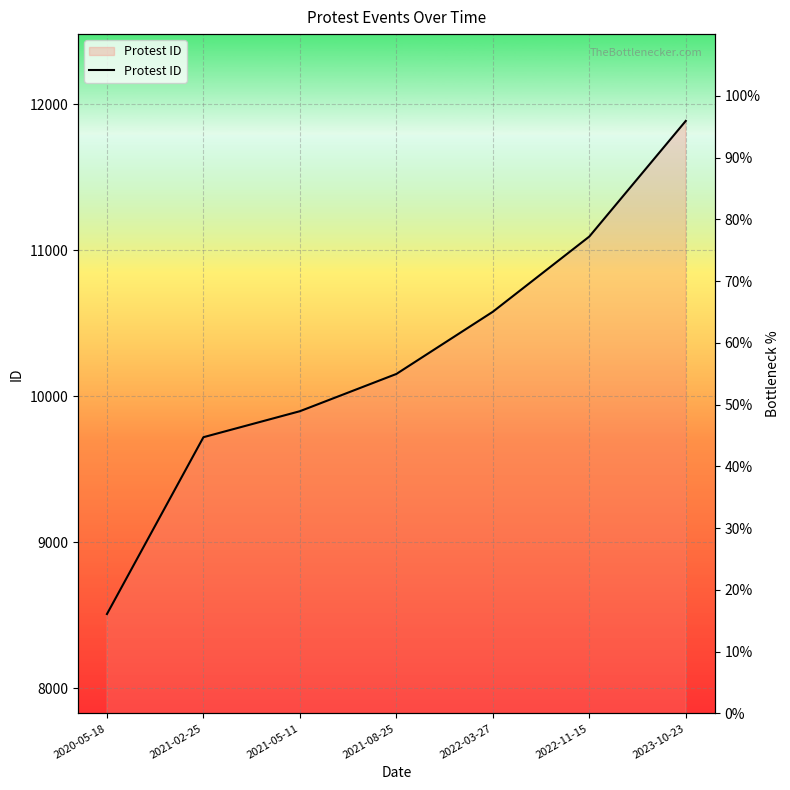

What is the smallest value displayed?

8509